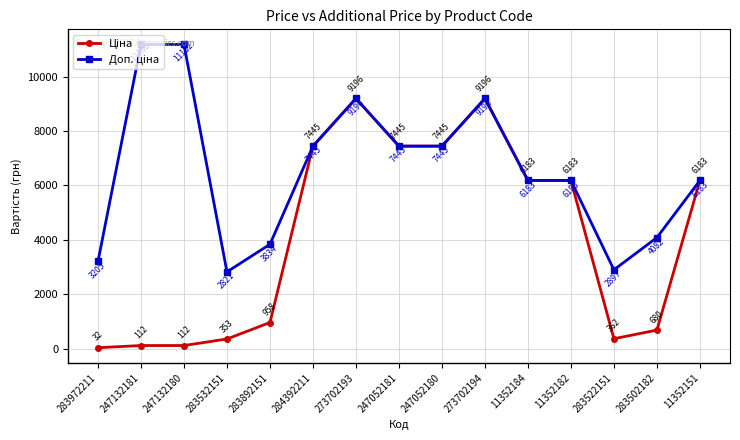

What is the label of the 4th point from the right?

11352182